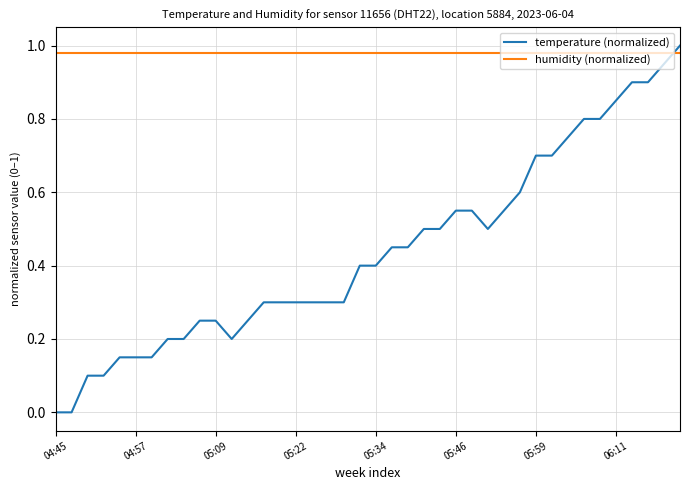

How many times do temperature (normalized) and humidity (normalized) cross each other?

1